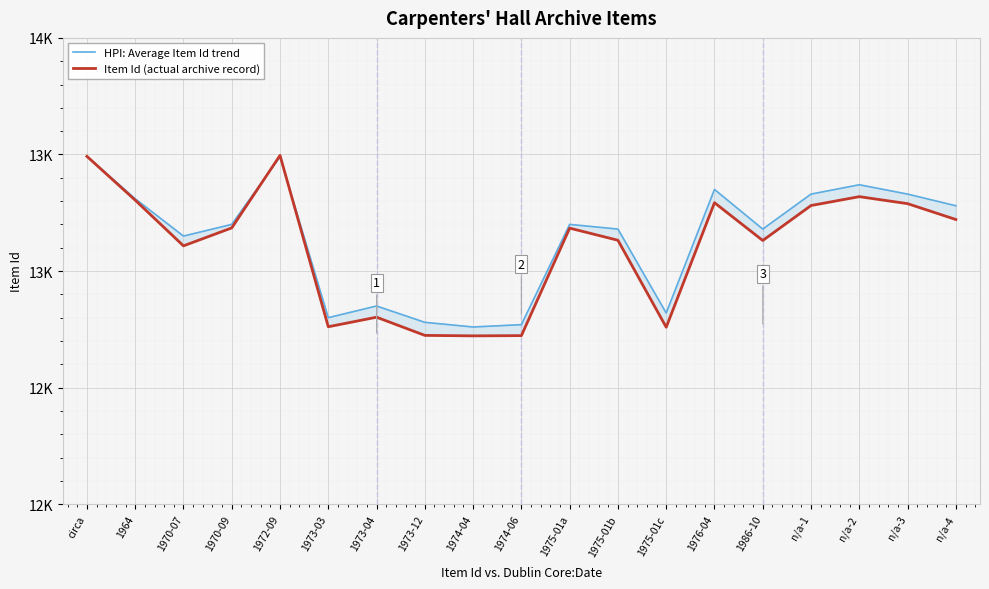

What is the label of the 7th point from the right?

1975-01c